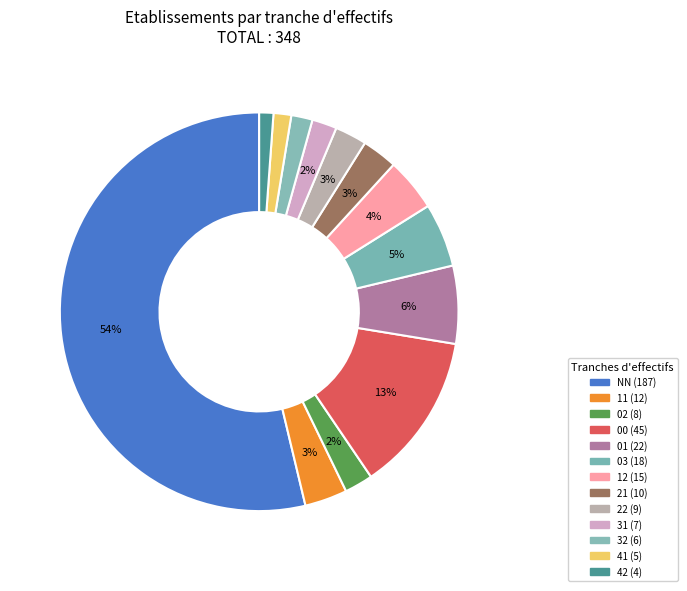

To the nearest percent, what percentage of the pie is 01?

6%